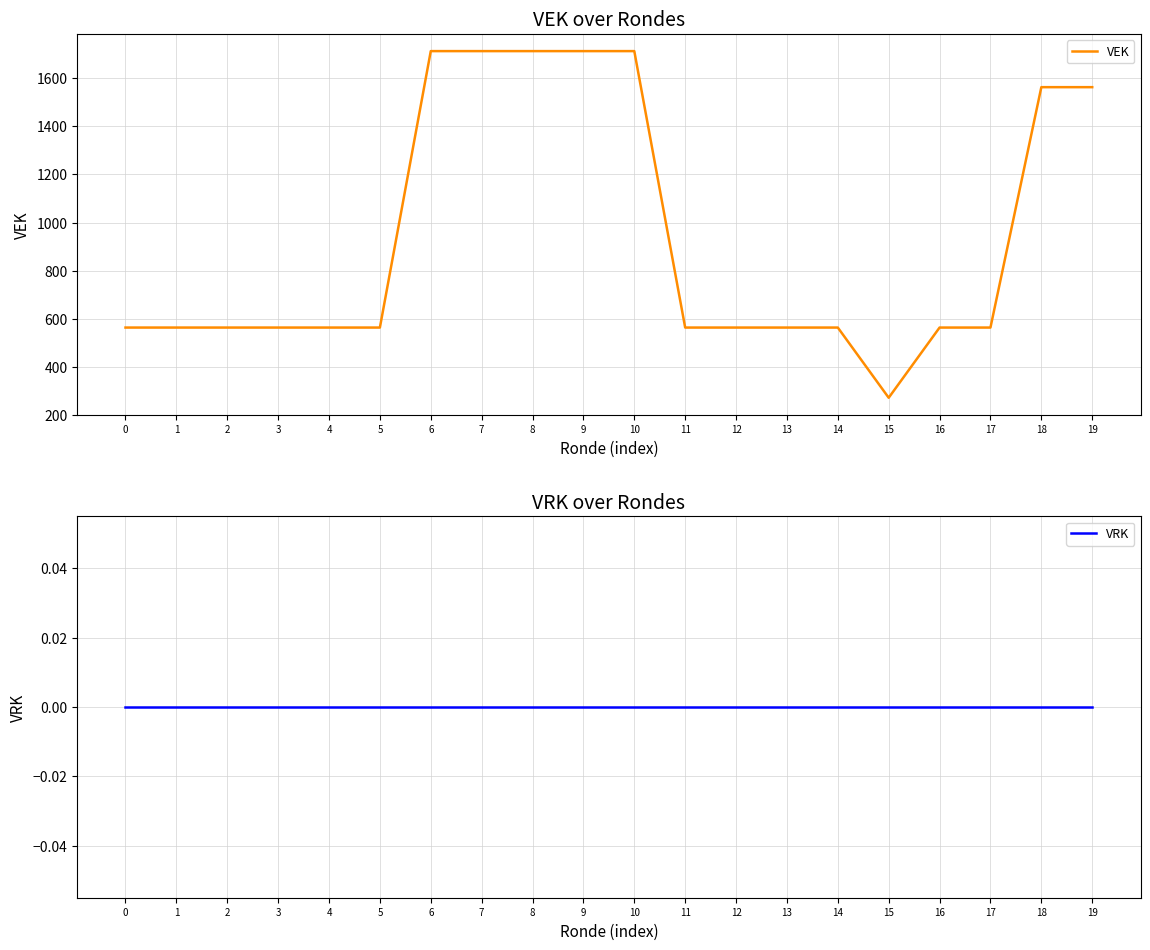

Is the value of VEK at 1 greater than the value of VRK at 15?

Yes